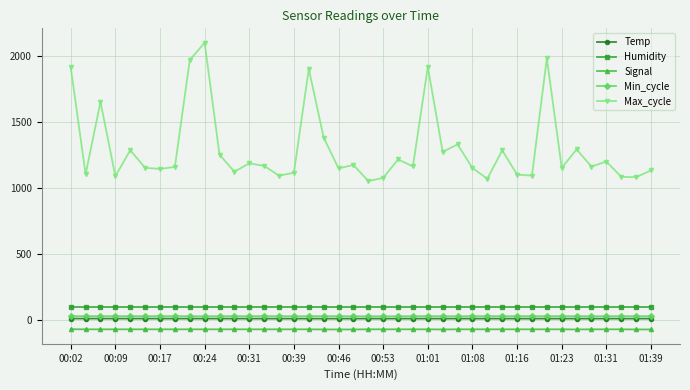

True or false: Temp and Min_cycle cross at least once.

False